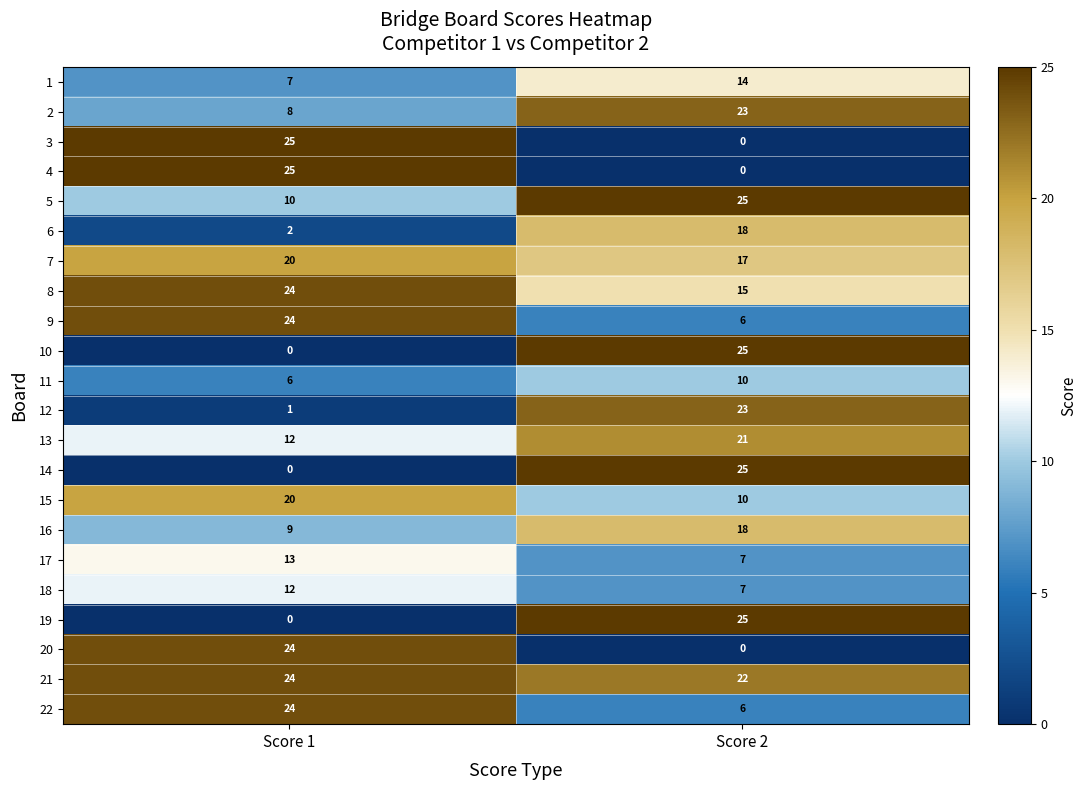

What is the total value across all series at Score 2?

317